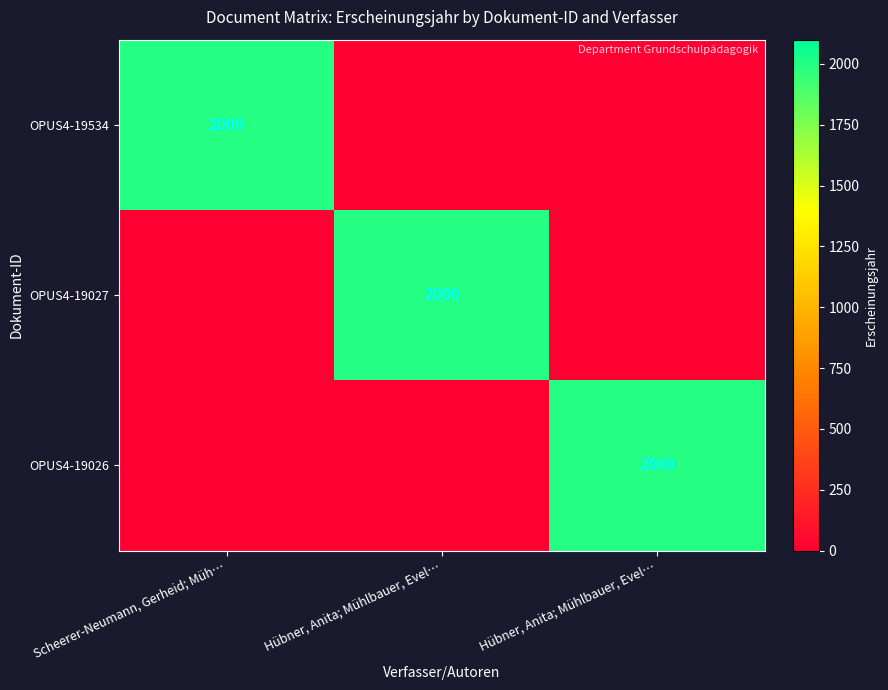

Count the number of categories in the chart.

3